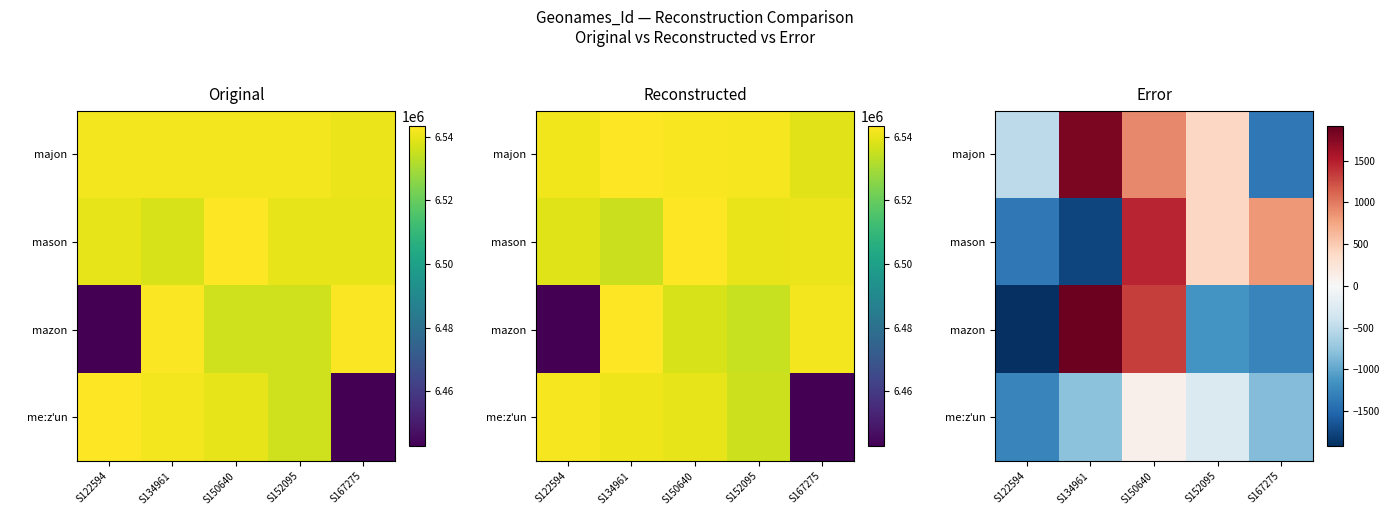

At how many categories does at least one series exceed -1045?

5